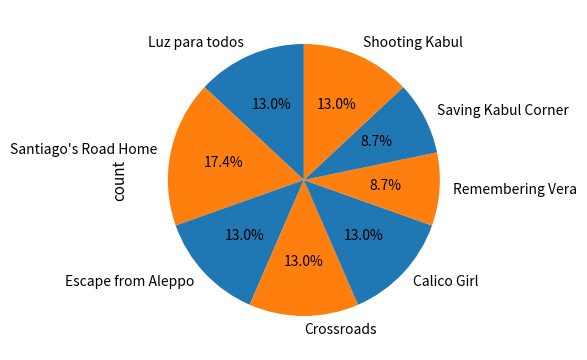

Which slice is the largest?

Santiago's Road Home